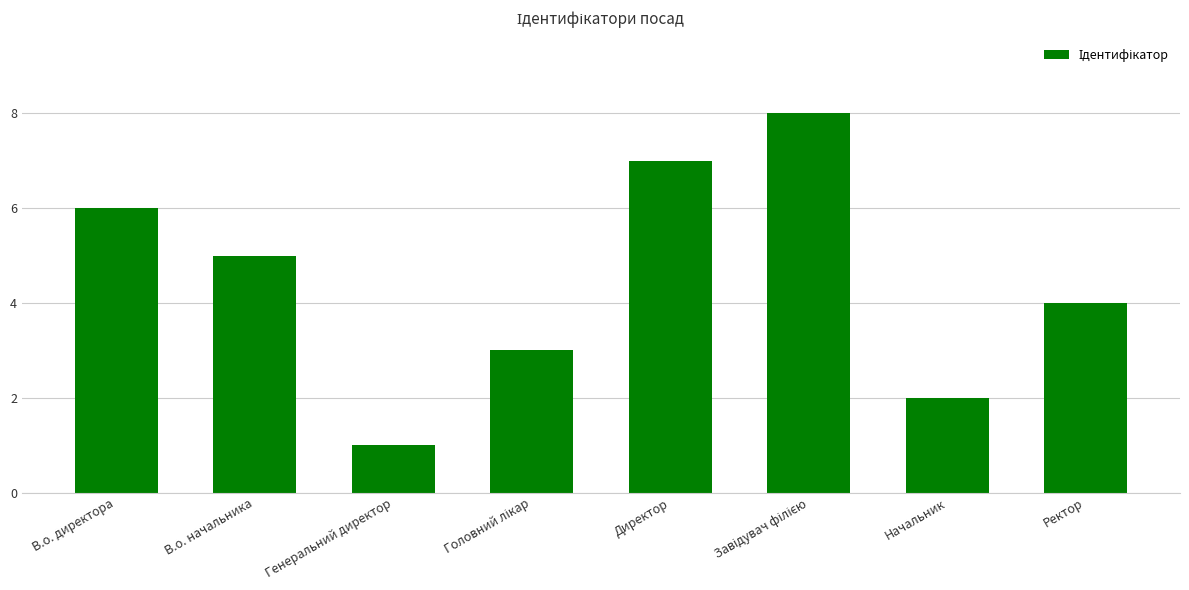

Approximately how many times larger is the value at Начальник compared to В.о. директора?

0.3